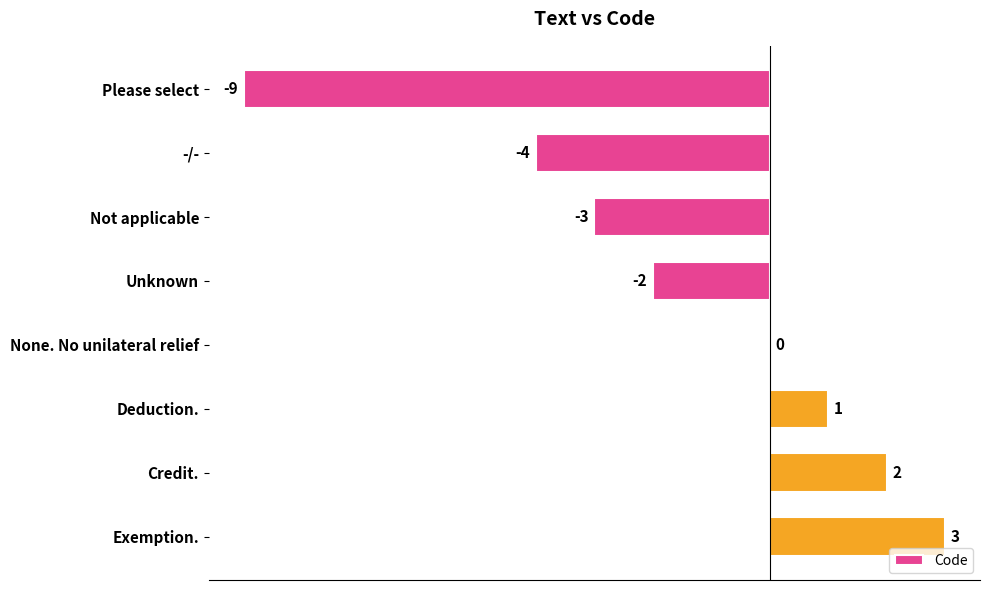

Reading top to bottom, extract all data points from this chart.

Please select=-9	-/-=-4	Not applicable=-3	Unknown=-2	None. No unilateral relief=0	Deduction.=1	Credit.=2	Exemption.=3